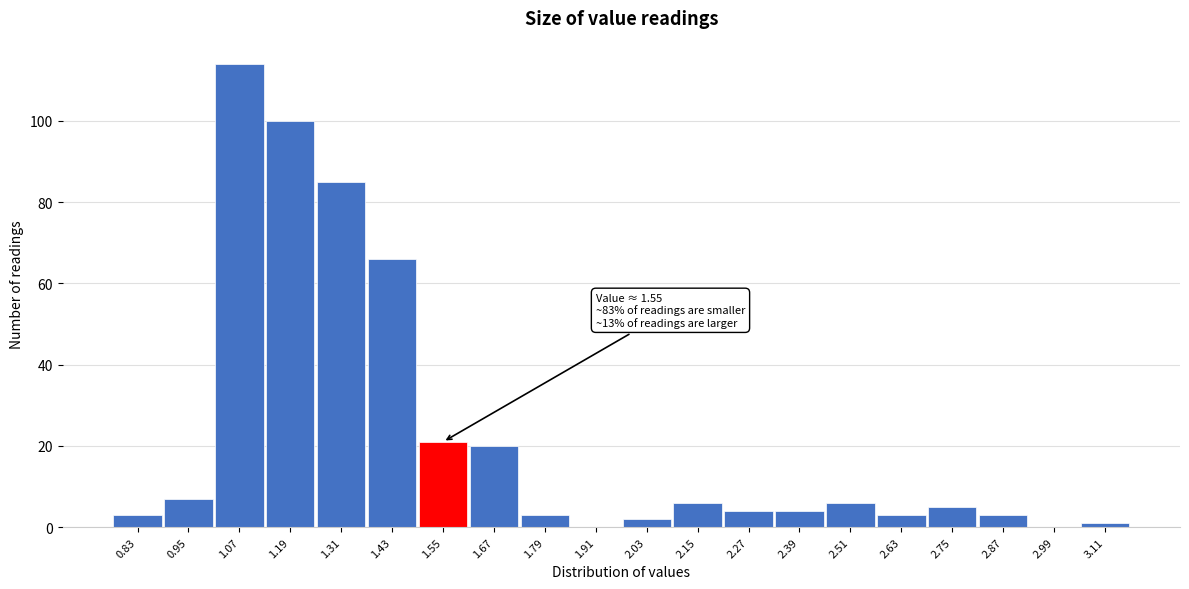

Over which range of the x-axis is the bar tallest?

1.01 to 1.13